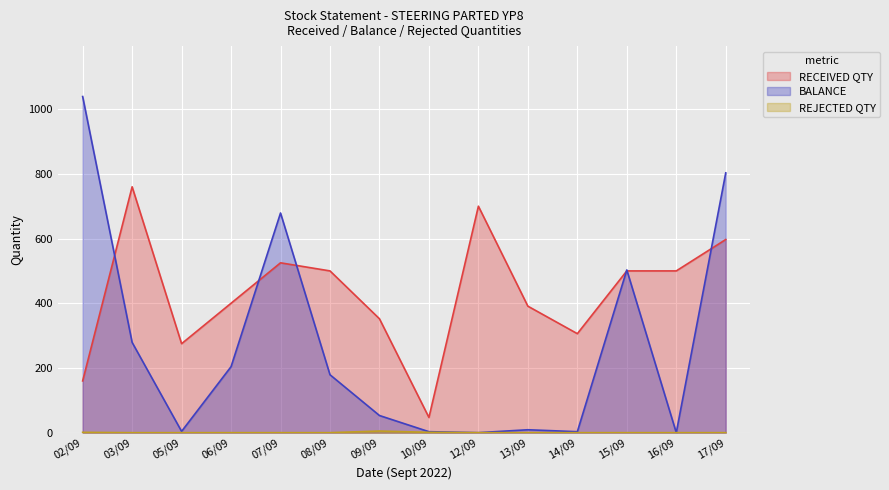

Where is the first local minimum for BALANCE?

05/09